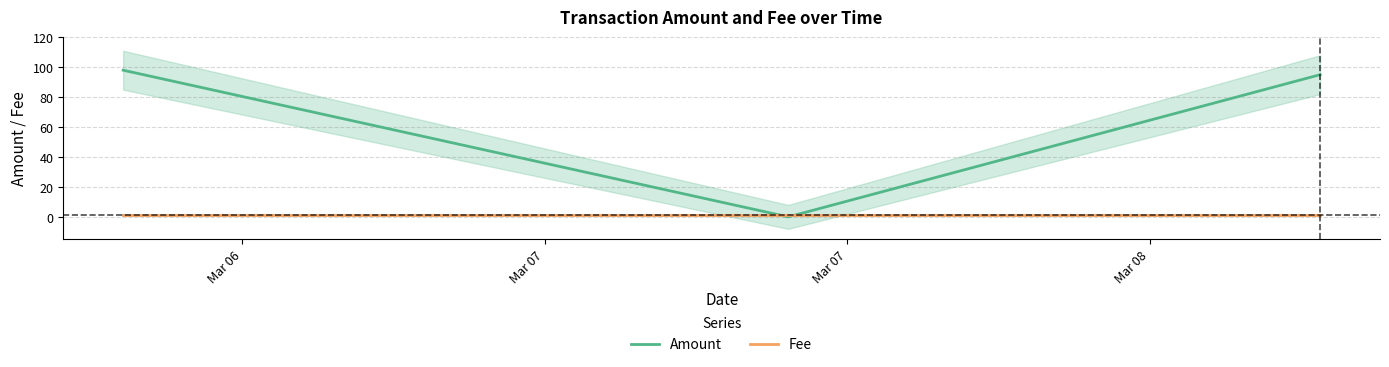

The value of Fee at Mar 08 is 1. True or false?

True